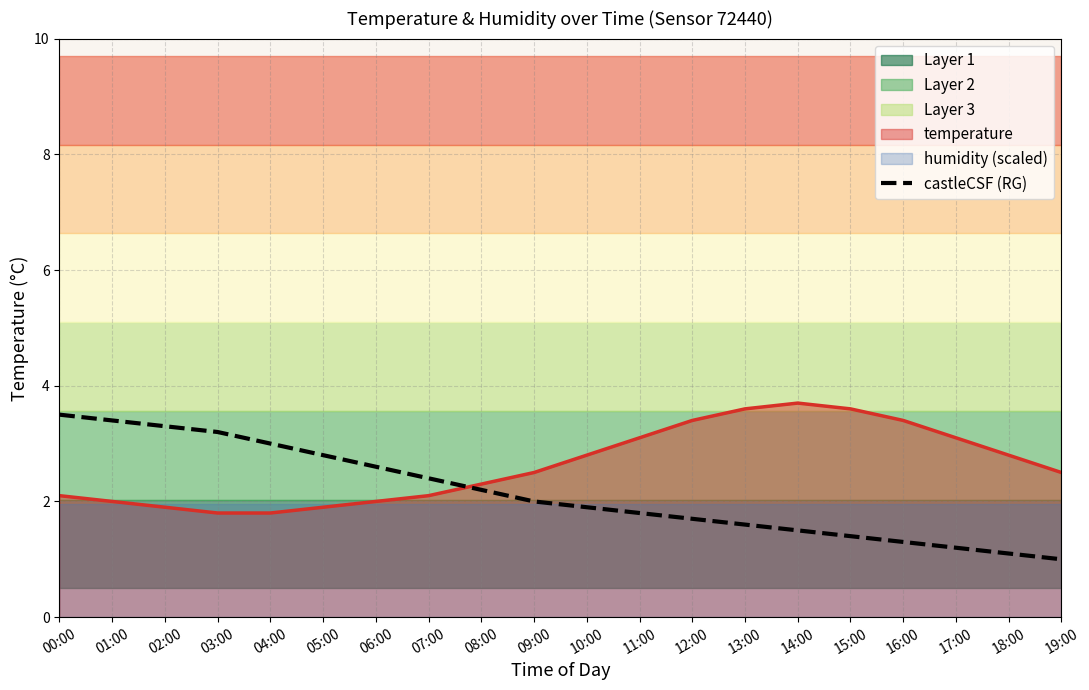

How many categories are shown in the chart?

20